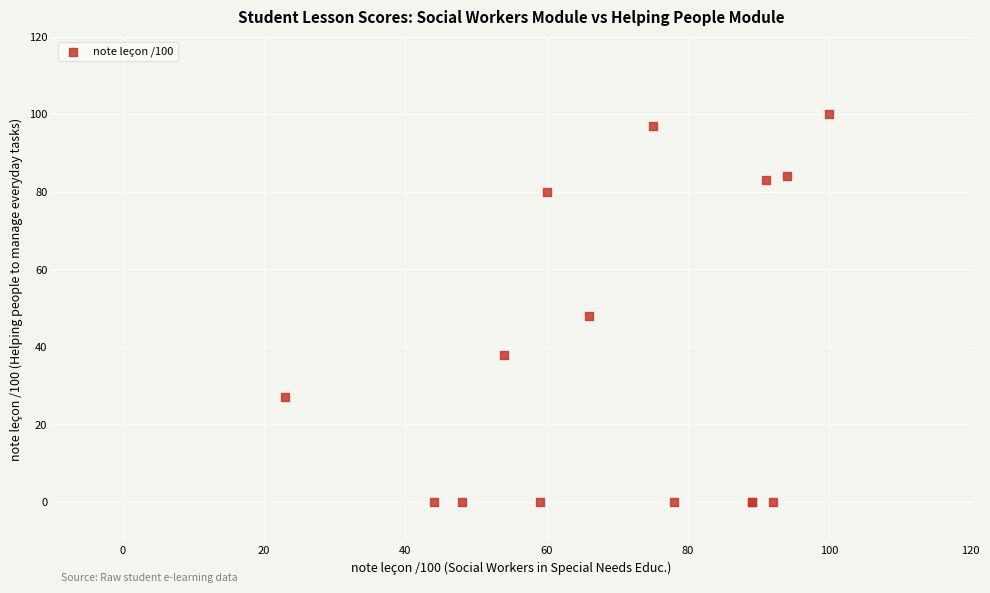

What Y value in the scatter plot is closest to 50?

48